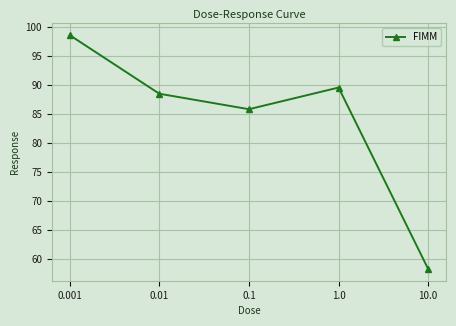

What is the difference between the maximum and minimum values?

40.3